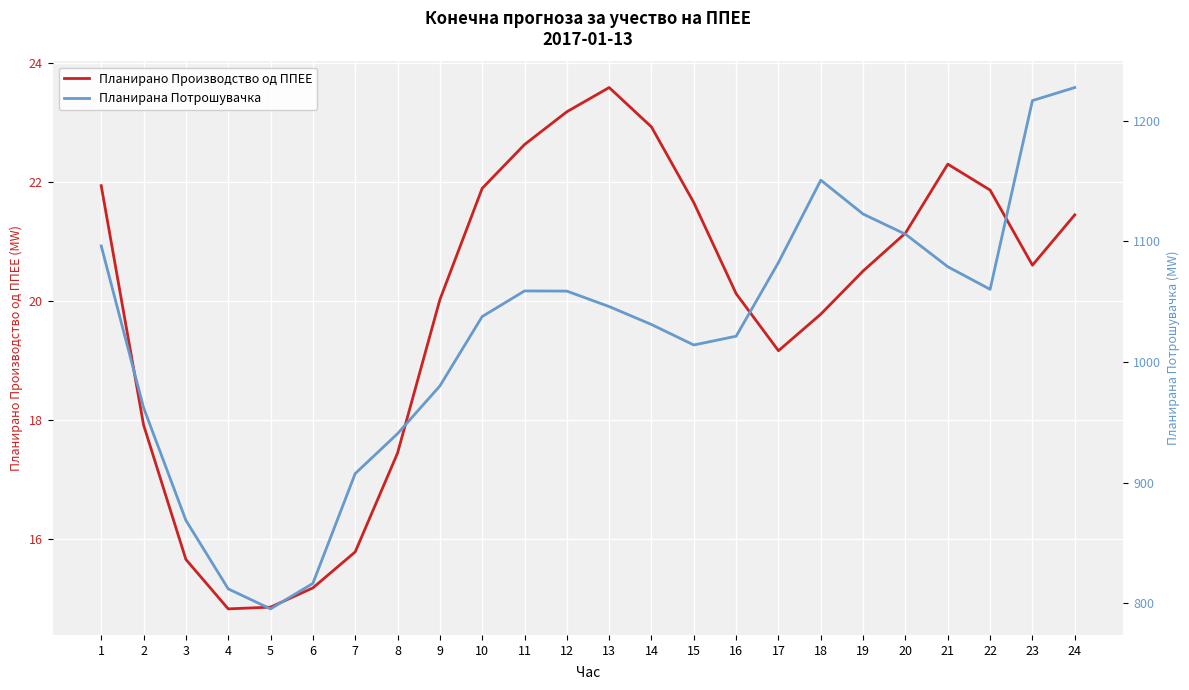

Reading right to left, transcribe all the data shown in this chart.

Планирано Производство од ППЕЕ: 24=21.4	23=20.6	22=21.9	21=22.3	20=21.1	19=20.5	18=19.8	17=19.2	16=20.1	15=21.6	14=22.9	13=23.6	12=23.2	11=22.6	10=21.9	9=20.0	8=17.4	7=15.8	6=15.2	5=14.9	4=14.8	3=15.7	2=17.9	1=21.9
Планирана Потрошувачка: 24=1227.4	23=1216.6	22=1060.2	21=1078.9	20=1105.9	19=1122.6	18=1150.7	17=1082.5	16=1021.4	15=1014.1	14=1031.1	13=1045.9	12=1058.8	11=1058.9	10=1037.7	9=980.1	8=940.6	7=907.6	6=816.5	5=795.4	4=812.0	3=868.9	2=962.2	1=1096.2